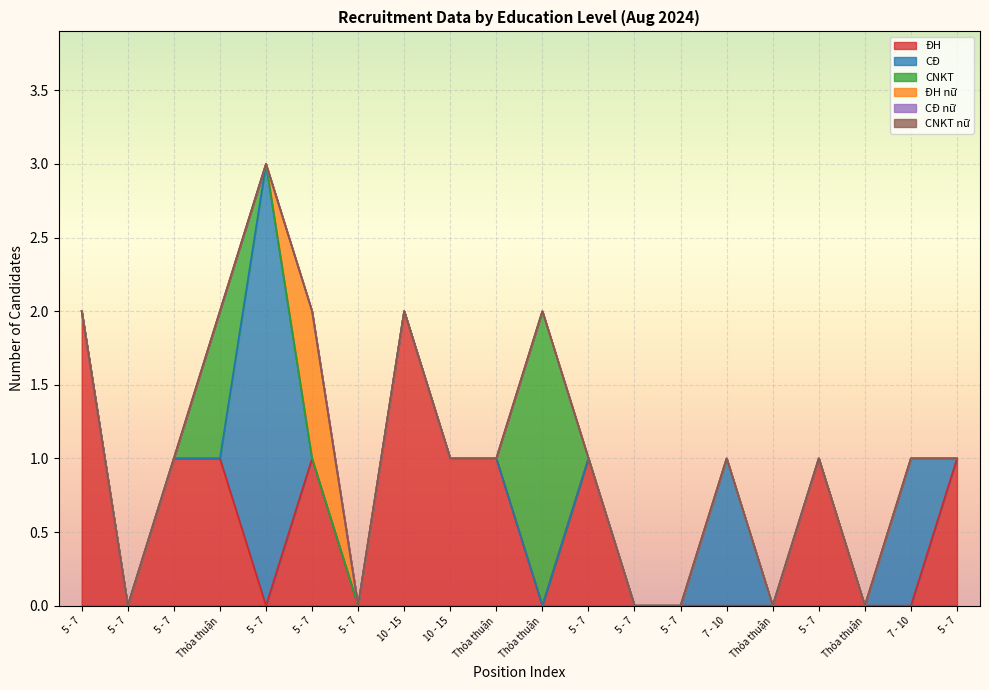

True or false: CĐ has a value of 0 at 5 - 7.

True